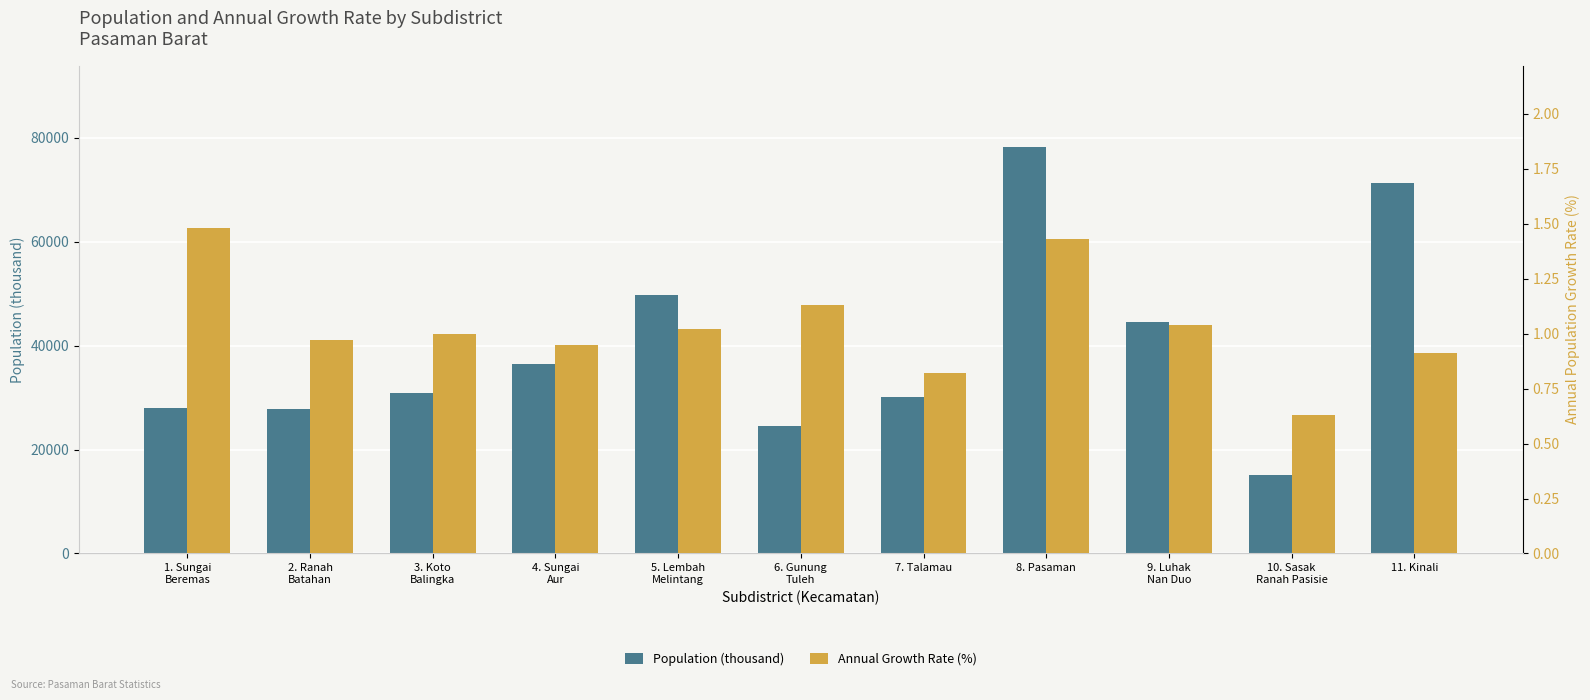

What is the spread (max minus min) of values at 6. Gunung
Tuleh?

24438.9